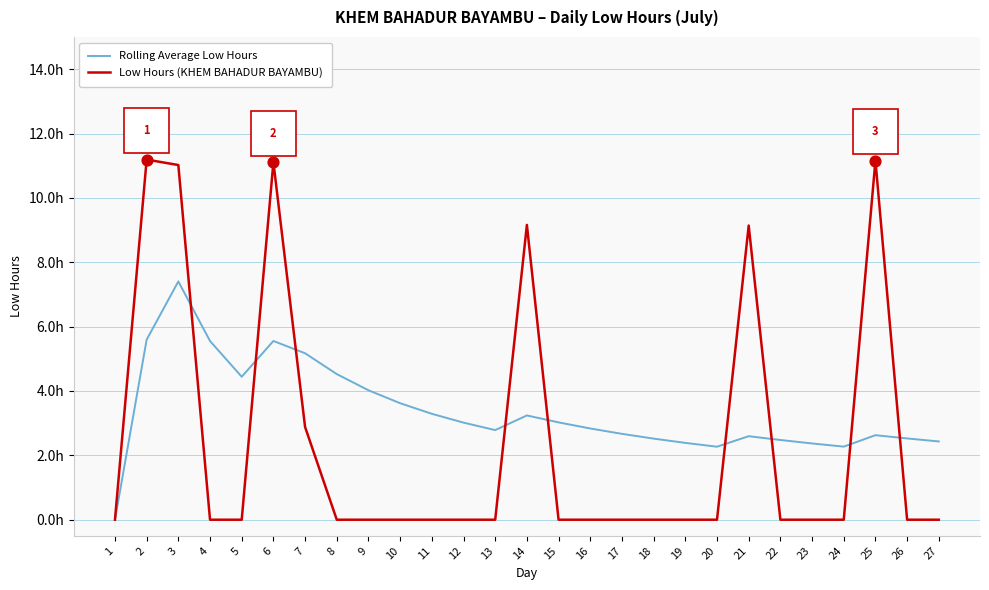

What is the total value across all series at 23?

2.4